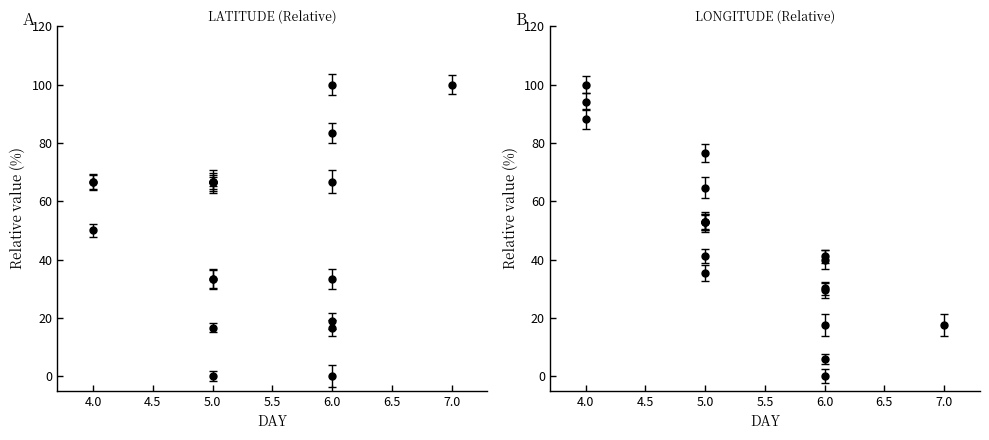

Which series ends up on top after the final intersection of LONGITUDE and LATITUDE?

LATITUDE